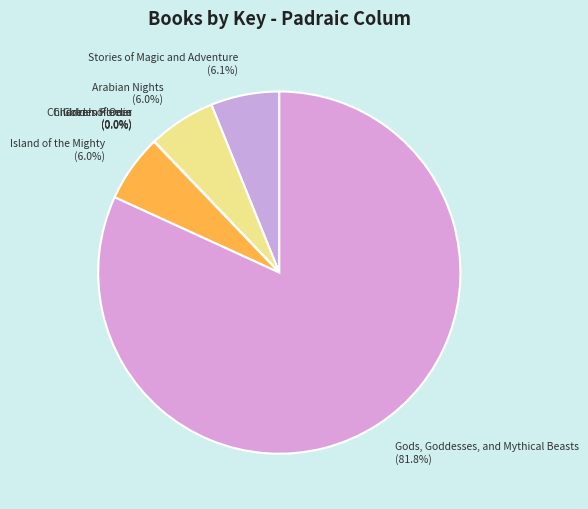

Is there any slice that represents more than half of the pie?

Yes